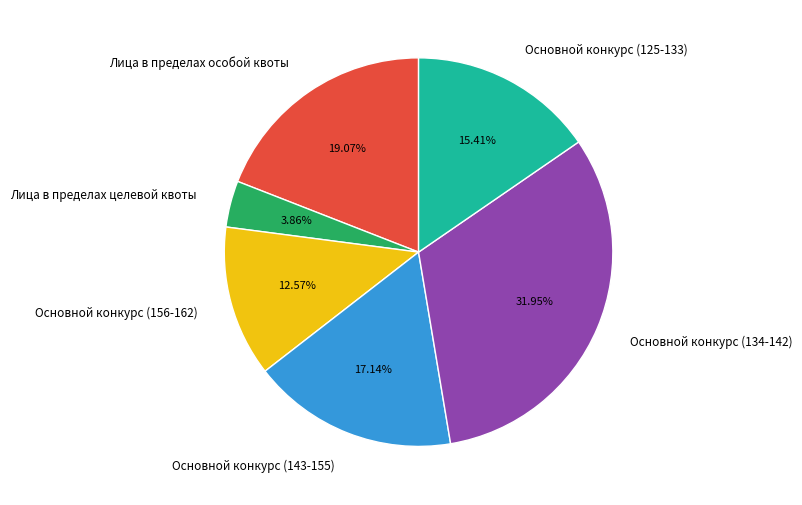

Between Лица в пределах особой квоты and Основной конкурс (143-155), which is larger?

Лица в пределах особой квоты